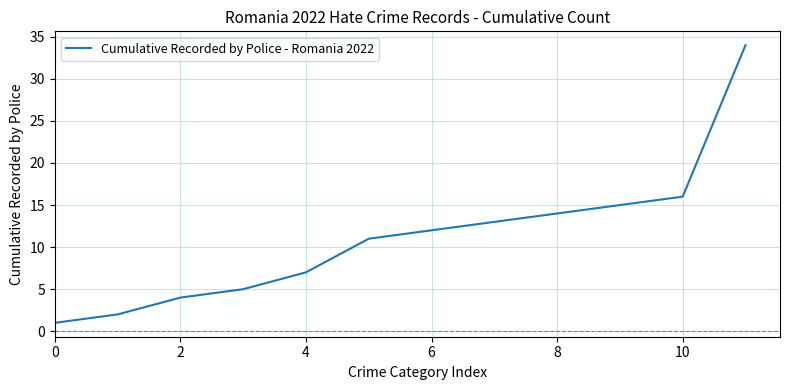

What is the difference between the maximum and minimum values?

33